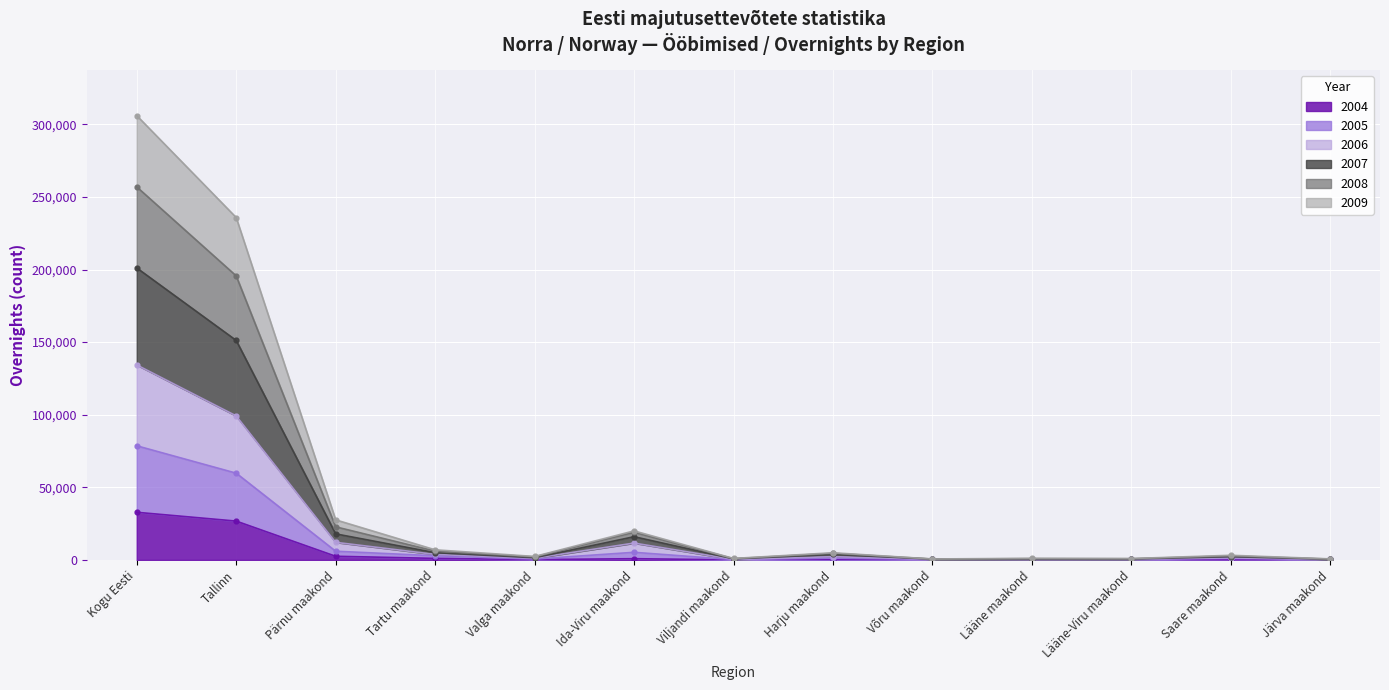

Between Viljandi maakond and Tallinn, which is larger?

Tallinn